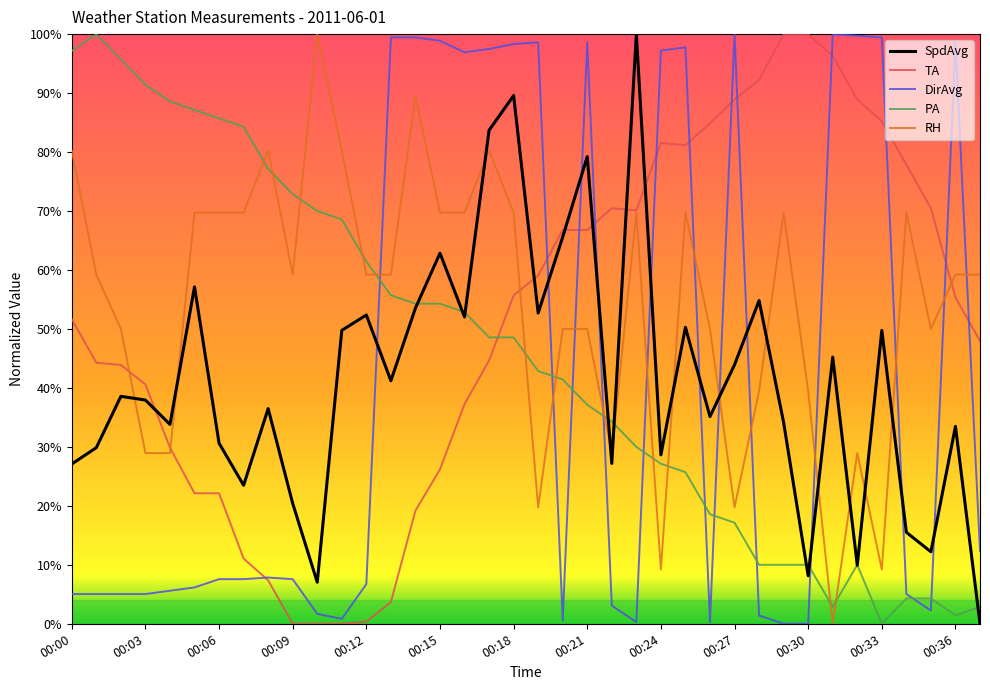

At which label is DirAvg closest to 0?

00:29